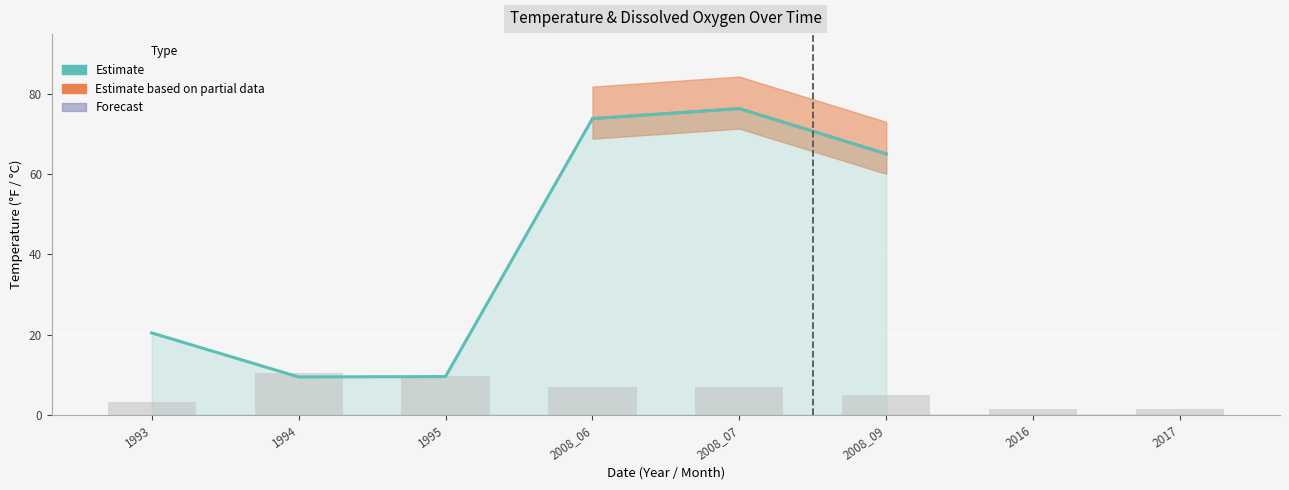

Rank the categories by value from lowest to highest.

1994, 1995, 1993, 2008_09, 2008_06, 2008_07